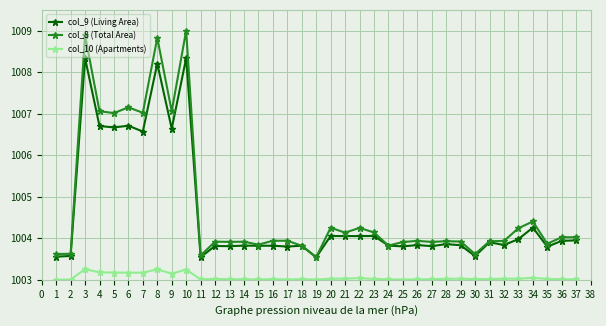

What is the sum of the col_9 (Living Area) values at 11 and 3?

2011.9